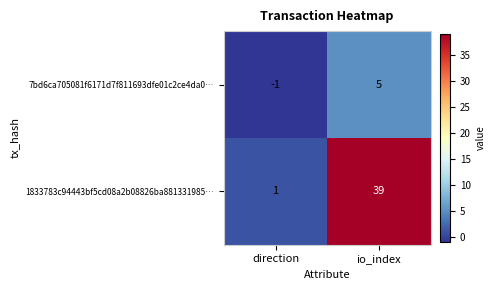

Which series has the largest total across all categories?

1833783c94443bf5cd08a2b08826ba881331985…